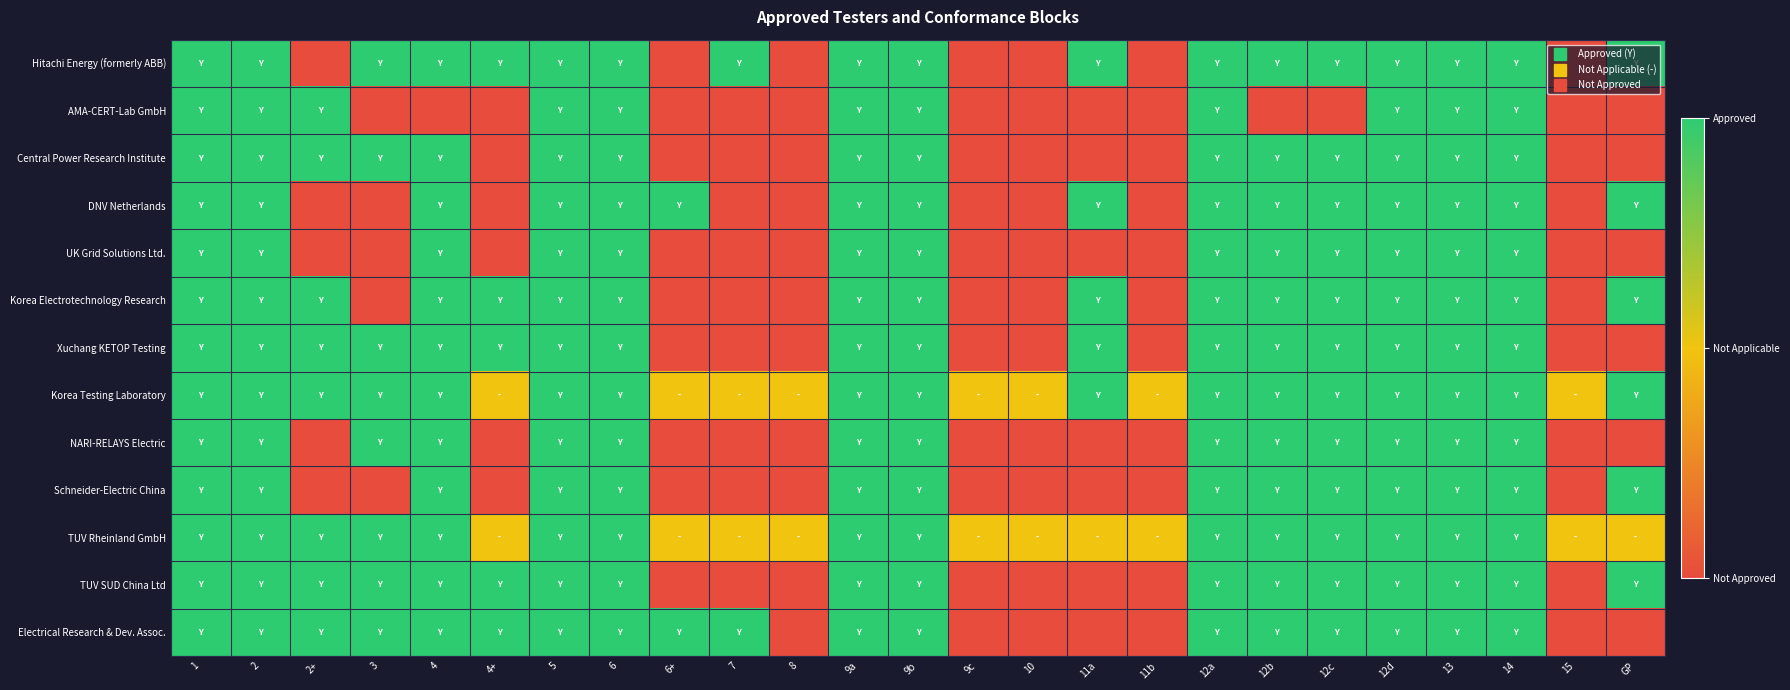

How many data points does each series have?

25